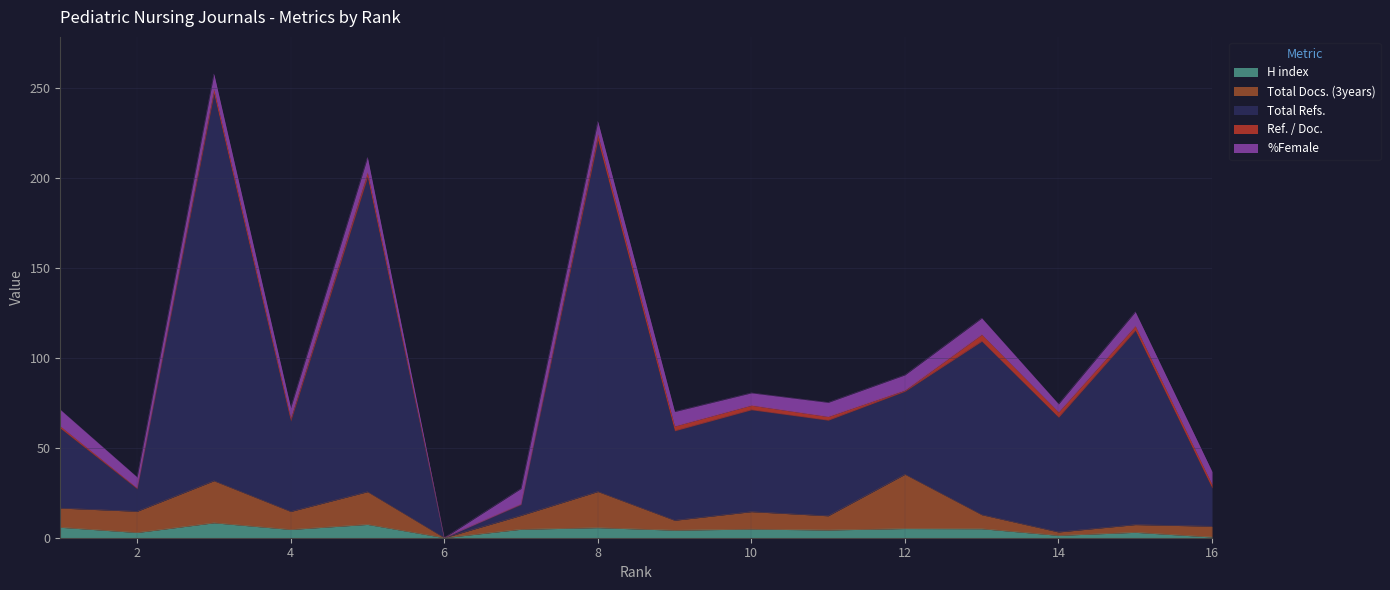

What is the maximum value for H index?

8.3